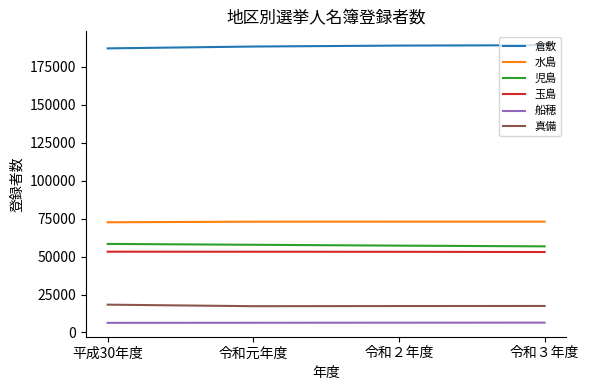

True or false: 真備 and 児島 cross at least once.

False